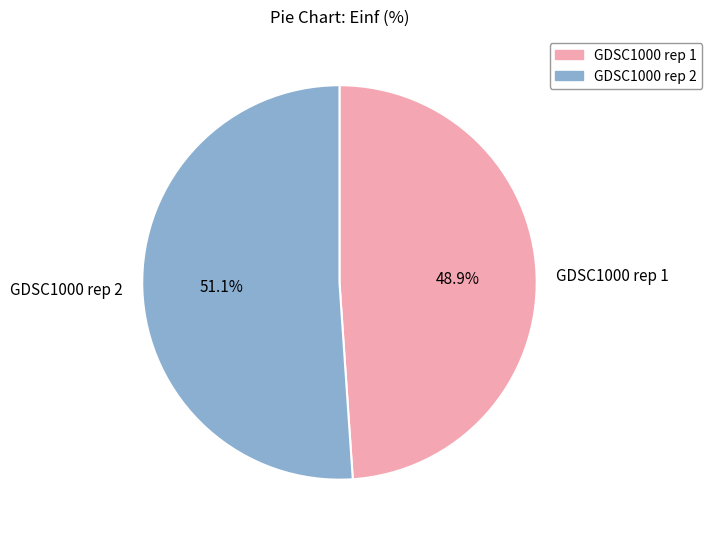

What percentage do GDSC1000 rep 2 and GDSC1000 rep 1 together represent?

100.0%